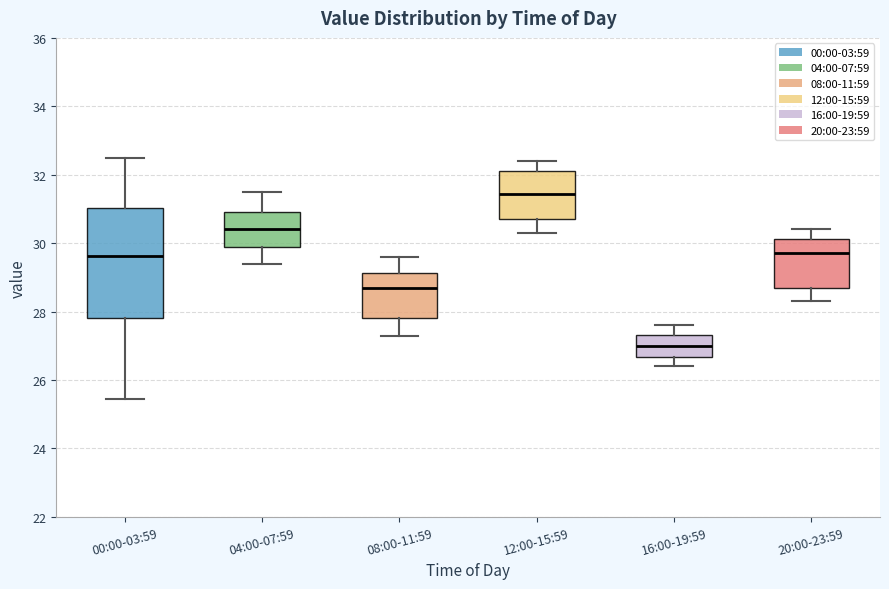

Reading left to right, transcribe this box plot: for each box, give where its median line is, the range the box spans, and where its two whiskers end, as read against the y-axis. The values are not printed on the chart, so give them approximately, as read against the axis.

00:00-03:59: median 29.6, box 27.8 to 31.0, whiskers 25.4 to 32.6
04:00-07:59: median 30.4, box 30.0 to 31.0, whiskers 29.4 to 31.6
08:00-11:59: median 28.8, box 27.8 to 29.2, whiskers 27.4 to 29.6
12:00-15:59: median 31.4, box 30.8 to 32.2, whiskers 30.4 to 32.4
16:00-19:59: median 27.0, box 26.6 to 27.4, whiskers 26.4 to 27.6
20:00-23:59: median 29.8, box 28.8 to 30.2, whiskers 28.4 to 30.4